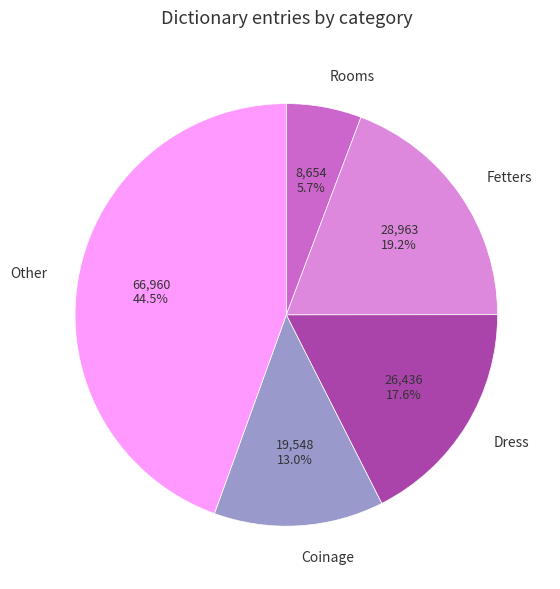

Approximately how many times larger is the value at Rooms compared to Fetters?

0.3